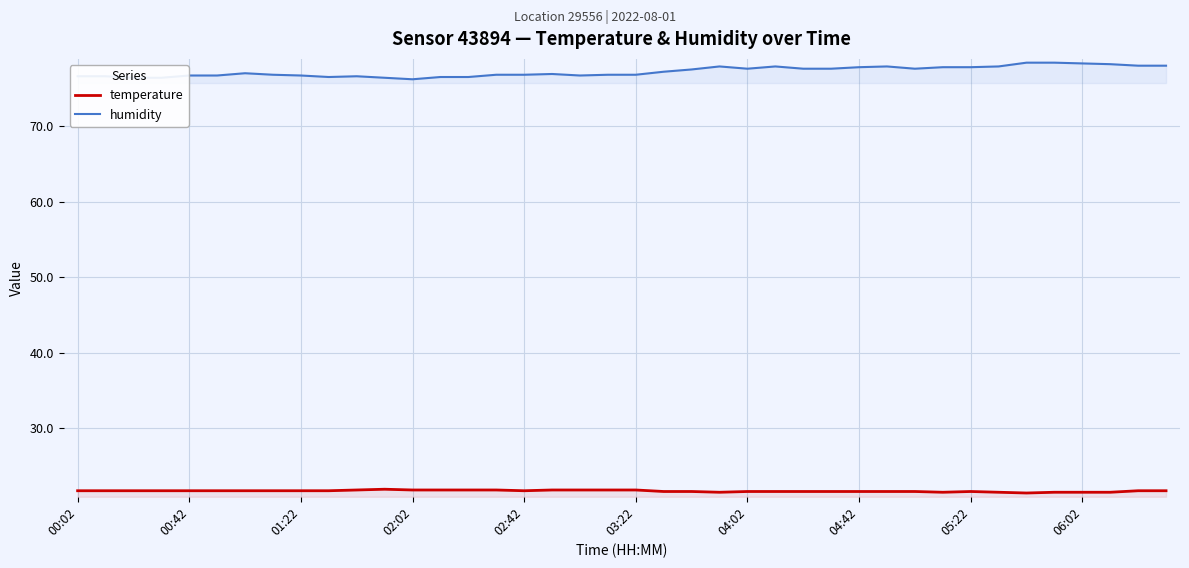

List the series in order of their peak value, lowest first.

temperature, humidity